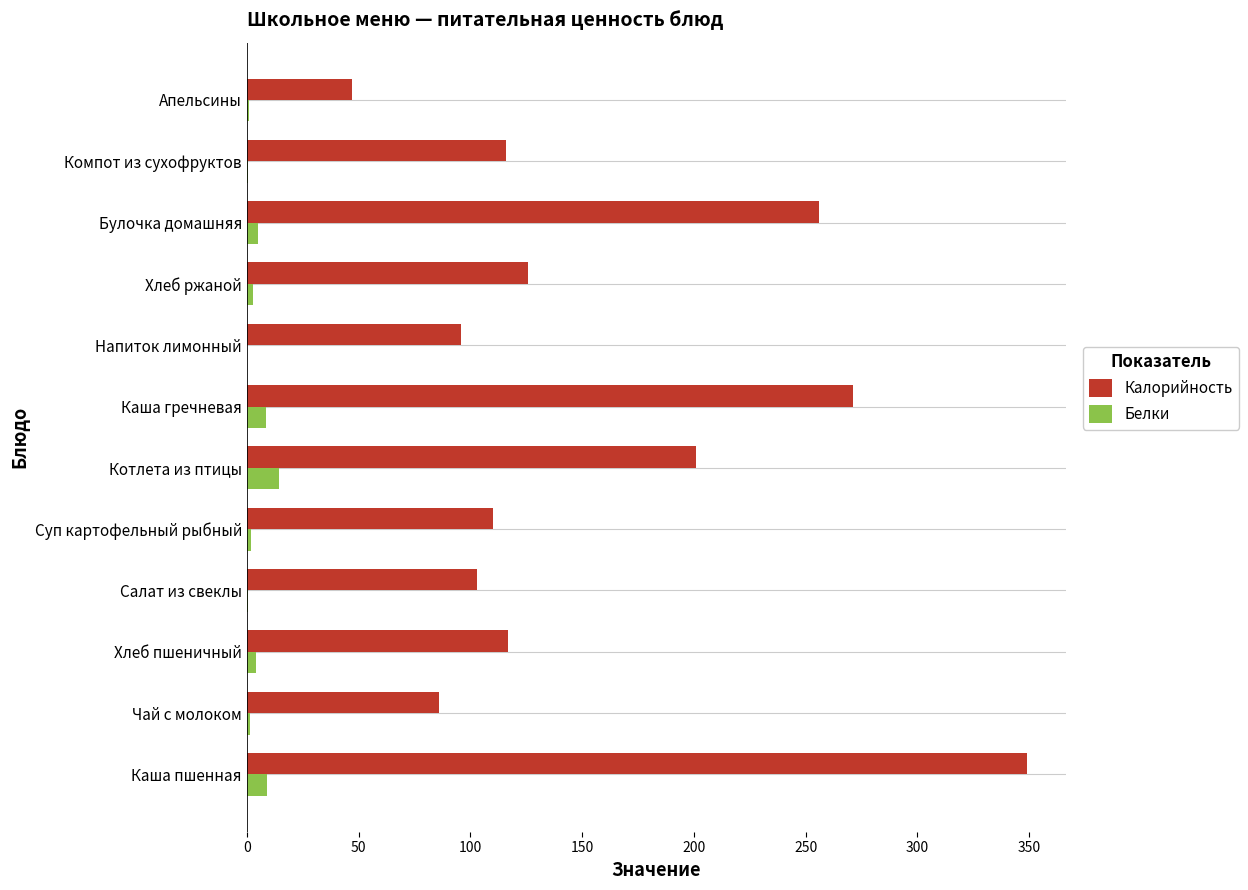

What is the greatest value displayed?

349.0